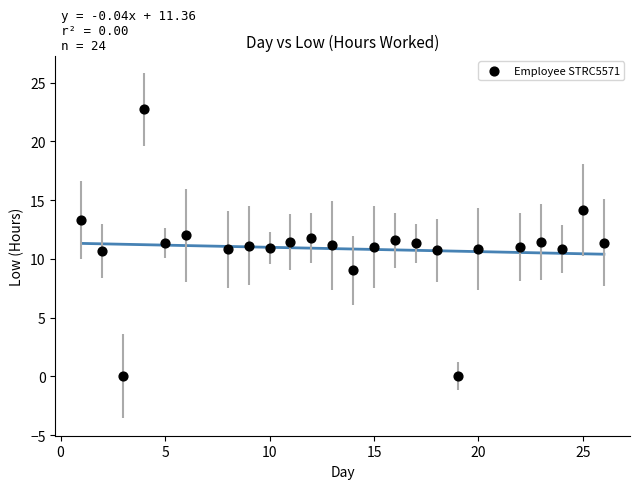

What is the range of Y values (max minus min)?

22.7